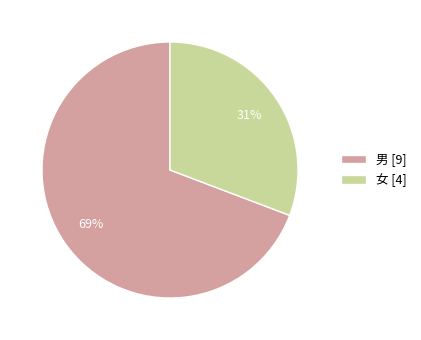

Is there any slice that represents more than half of the pie?

Yes